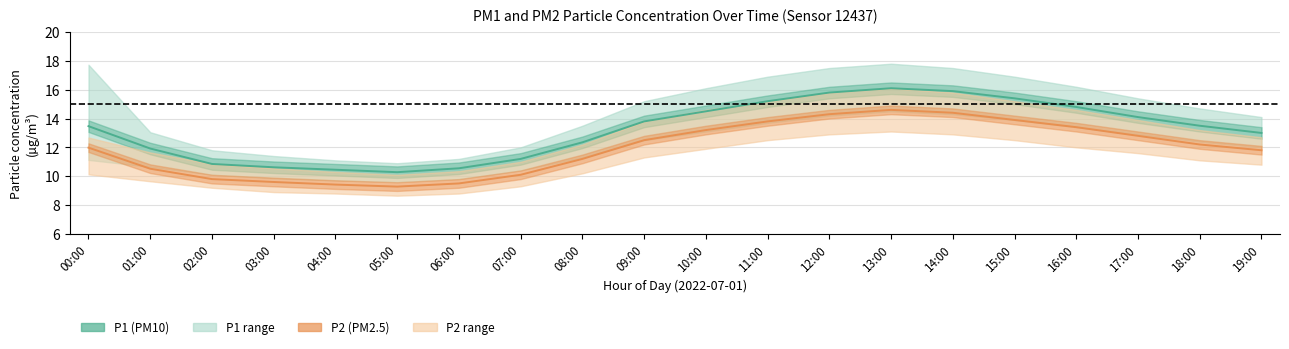

How many data points does each series have?

20